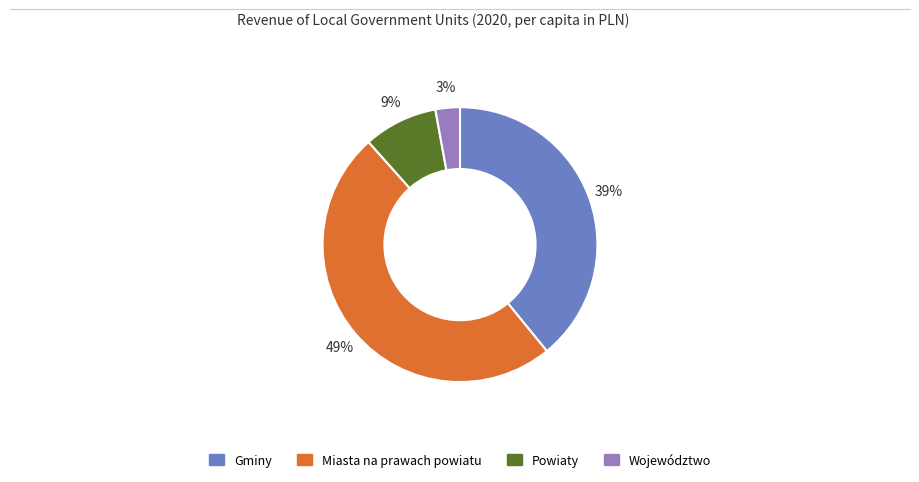

Is it true that Miasta na prawach powiatu is 49% of the pie?

True